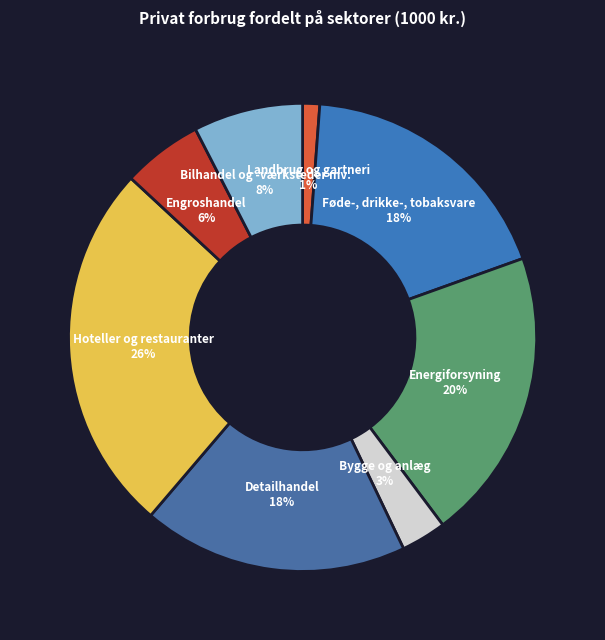

Which has a higher value, Bygge og anlæg or Engroshandel?

Engroshandel